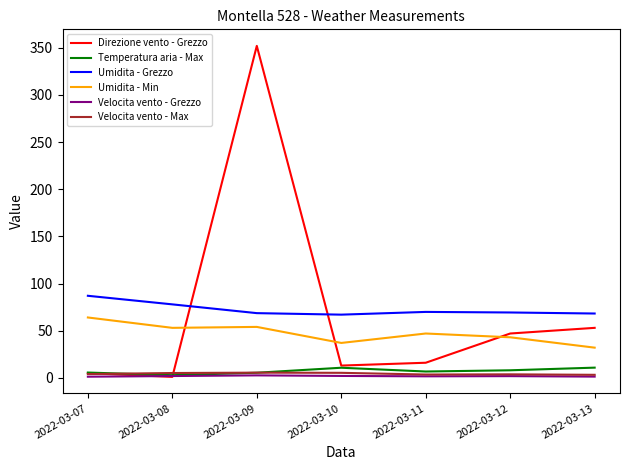

At which label does Umidita - Grezzo reach its peak?

2022-03-07